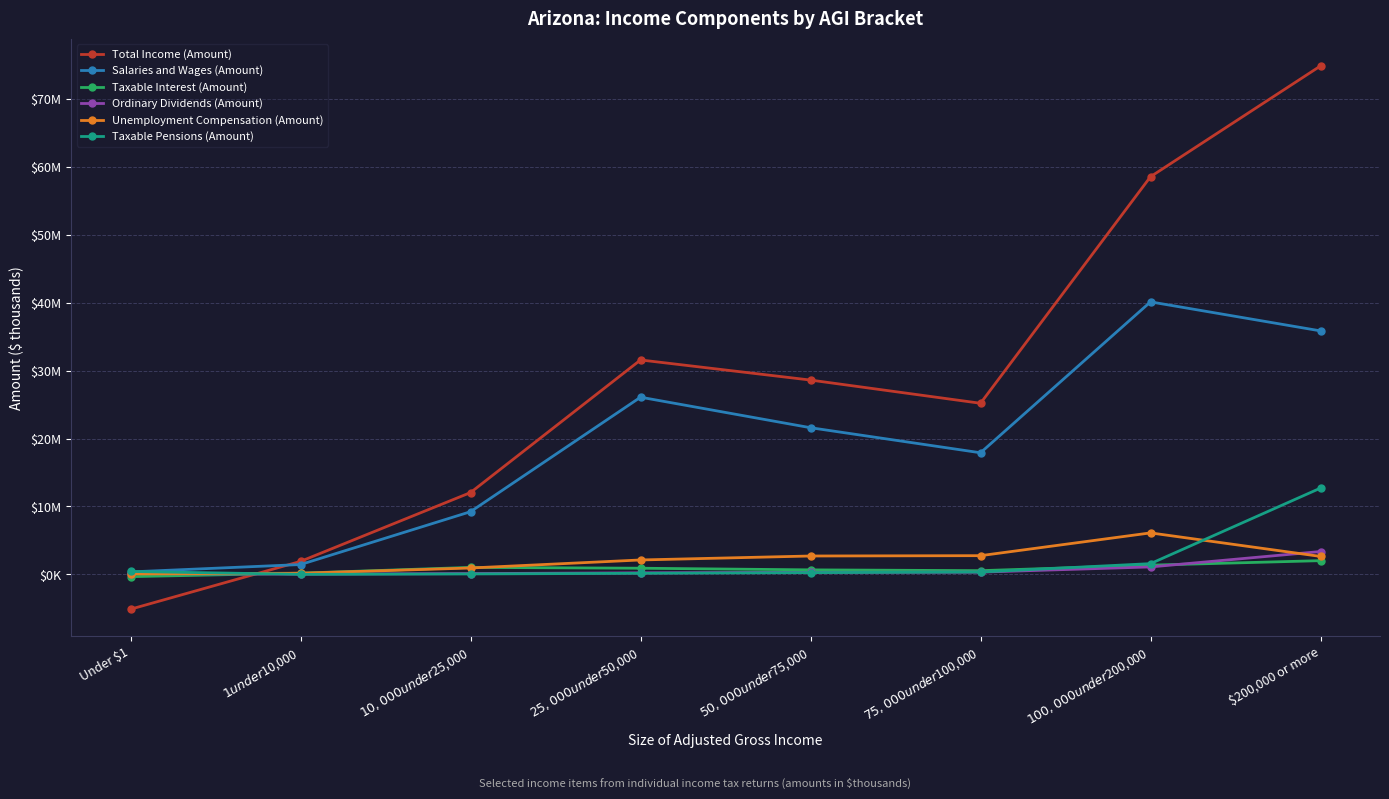

Reading right to left, extract all data points from this chart.

Total Income (Amount): 74864450	58555797	25197083	28613571	31575321	12050951	1918667	-5122024
Salaries and Wages (Amount): 35856204	40127542	17910083	21598465	26091843	9233848	1453892	369666
Taxable Interest (Amount): 2025021	1362117	552073	669098	910897	1033382	186156	-328416
Ordinary Dividends (Amount): 3369049	1101836	334989	300565	230293	122107	45677	119338
Unemployment Compensation (Amount): 2649239	6112563	2760617	2710564	2127204	943766	173679	68453
Taxable Pensions (Amount): 12709399	1585282	348858	263190	164341	67244	9218	435658